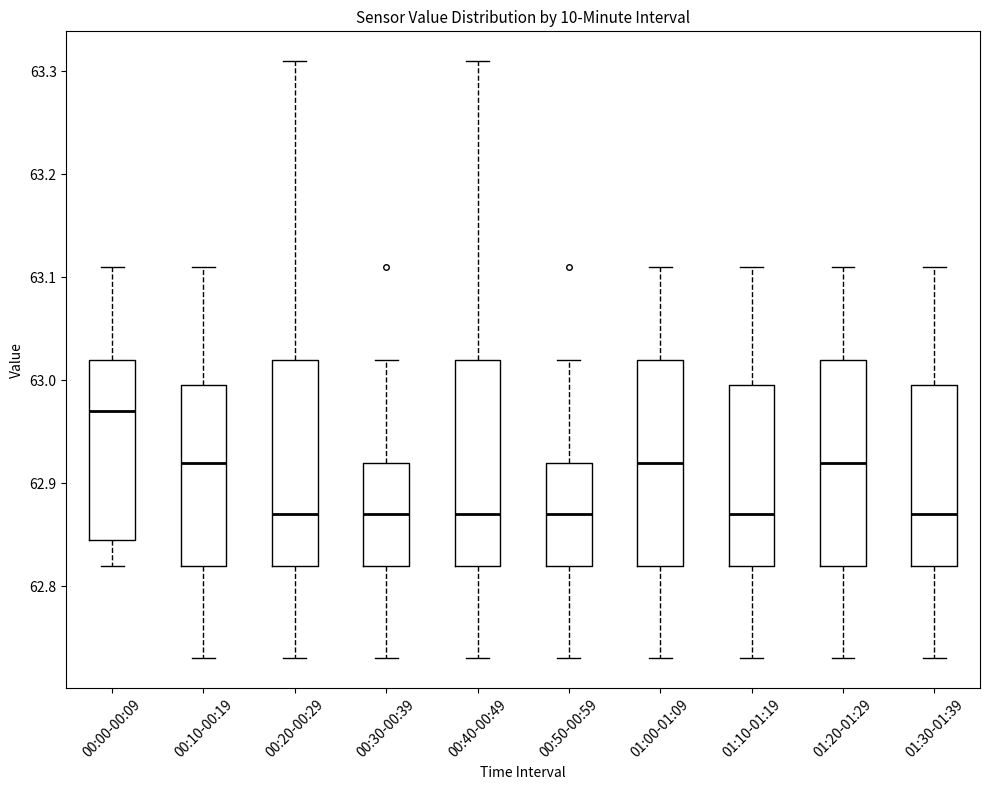

Reading left to right, read every box against the y-axis: the position of its median line, the range the box covers, and the ends of its whiskers. The values are not printed on the chart, so give them approximately, as read against the axis.

00:00-00:09: median 62.97, box 62.85 to 63.02, whiskers 62.82 to 63.11
00:10-00:19: median 62.92, box 62.82 to 63.00, whiskers 62.73 to 63.11
00:20-00:29: median 62.87, box 62.82 to 63.02, whiskers 62.73 to 63.31
00:30-00:39: median 62.87, box 62.82 to 62.92, whiskers 62.73 to 63.02
00:40-00:49: median 62.87, box 62.82 to 63.02, whiskers 62.73 to 63.31
00:50-00:59: median 62.87, box 62.82 to 62.92, whiskers 62.73 to 63.02
01:00-01:09: median 62.92, box 62.82 to 63.02, whiskers 62.73 to 63.11
01:10-01:19: median 62.87, box 62.82 to 63.00, whiskers 62.73 to 63.11
01:20-01:29: median 62.92, box 62.82 to 63.02, whiskers 62.73 to 63.11
01:30-01:39: median 62.87, box 62.82 to 63.00, whiskers 62.73 to 63.11